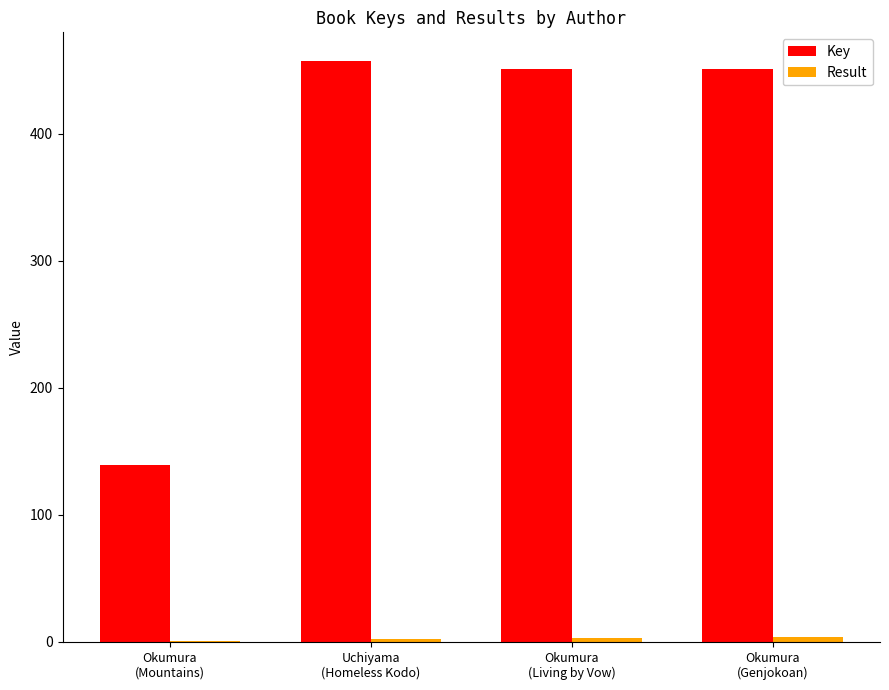

Which series has the largest total across all categories?

Key